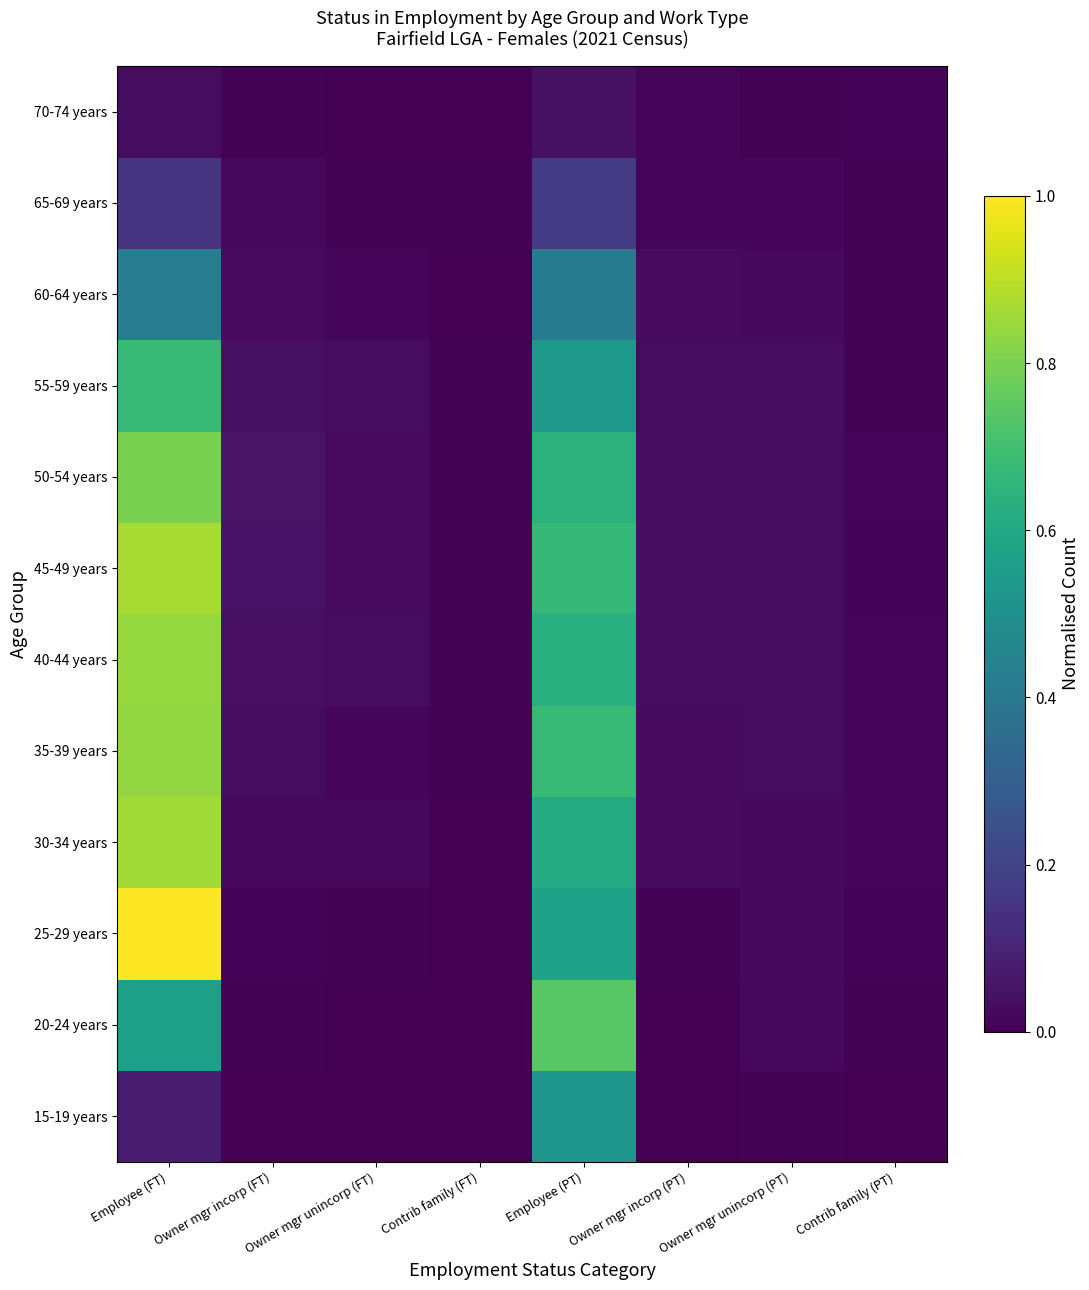

Which has a higher value, Owner mgr incorp (FT) or Owner mgr incorp (PT)?

Owner mgr incorp (PT)